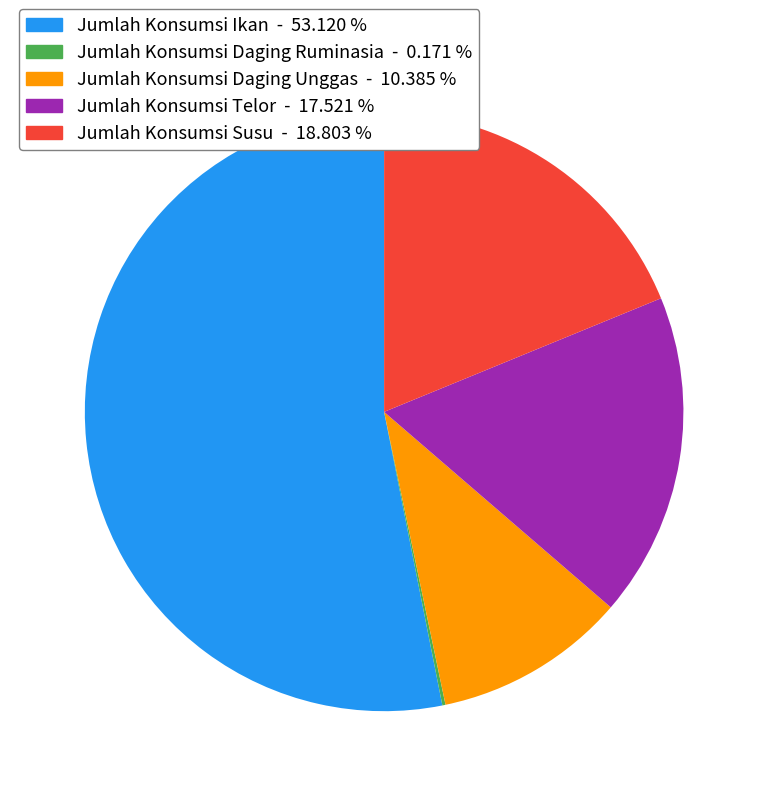

What is the ratio of the value at Jumlah Konsumsi Ikan to the value at Jumlah Konsumsi Telor?

3.0